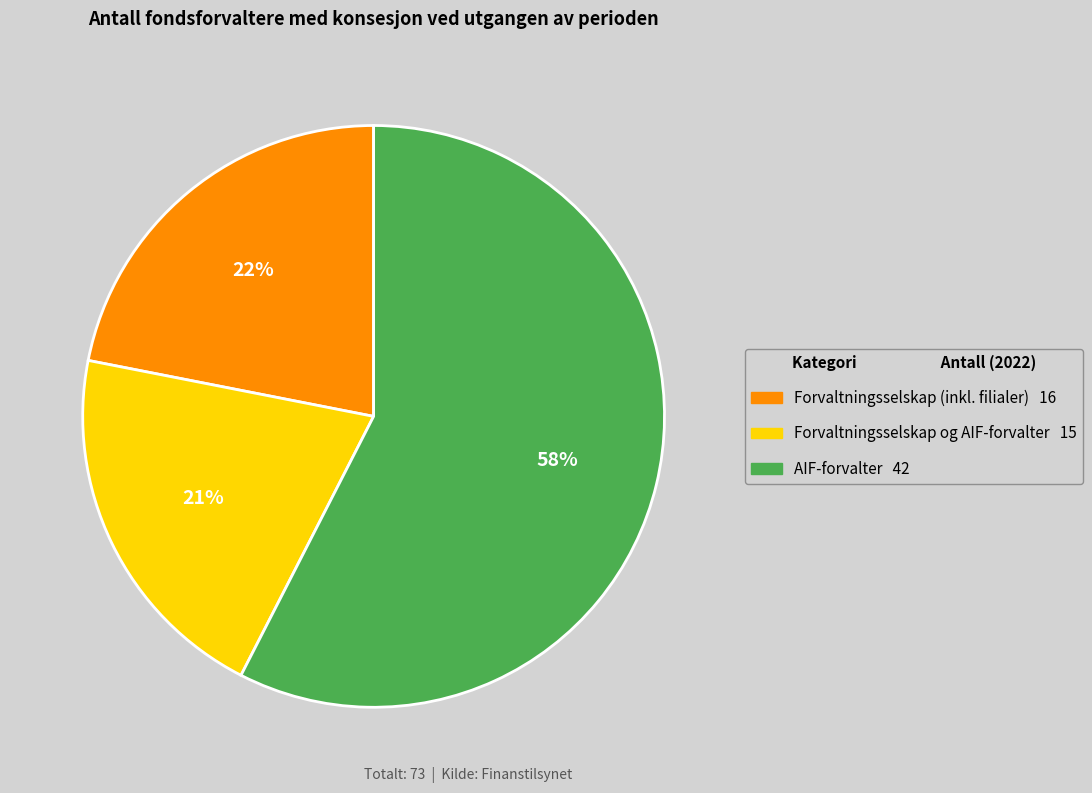

Which category accounts for the majority?

AIF-forvalter